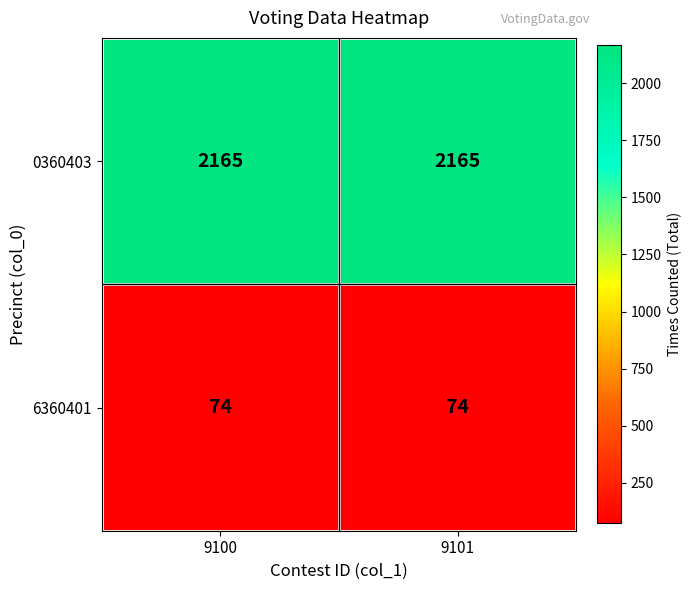

At how many categories does at least one series exceed 1926?

2